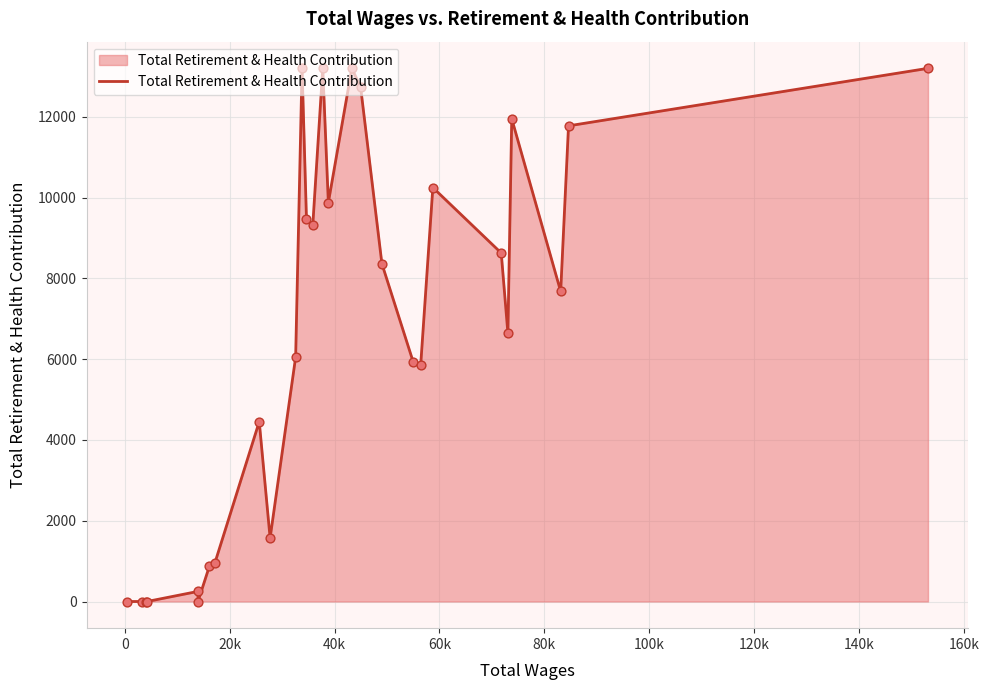

What is the difference between the maximum and minimum values?

13200